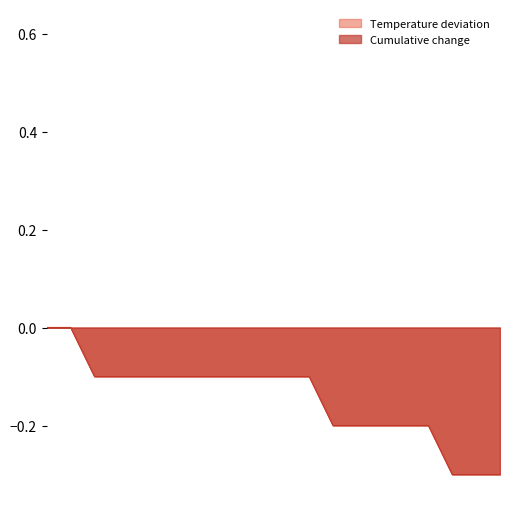

Is it true that the value at 6 is -0.2?

False